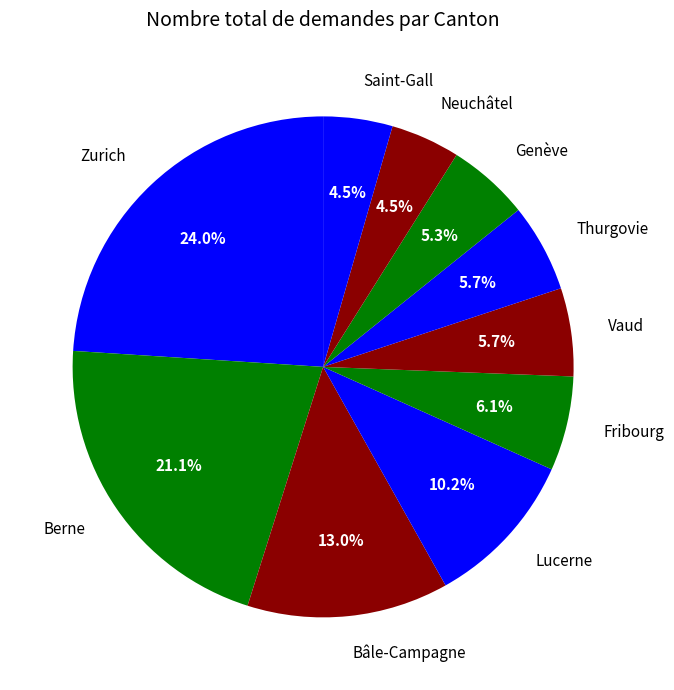

Count the number of slices in the pie.

10